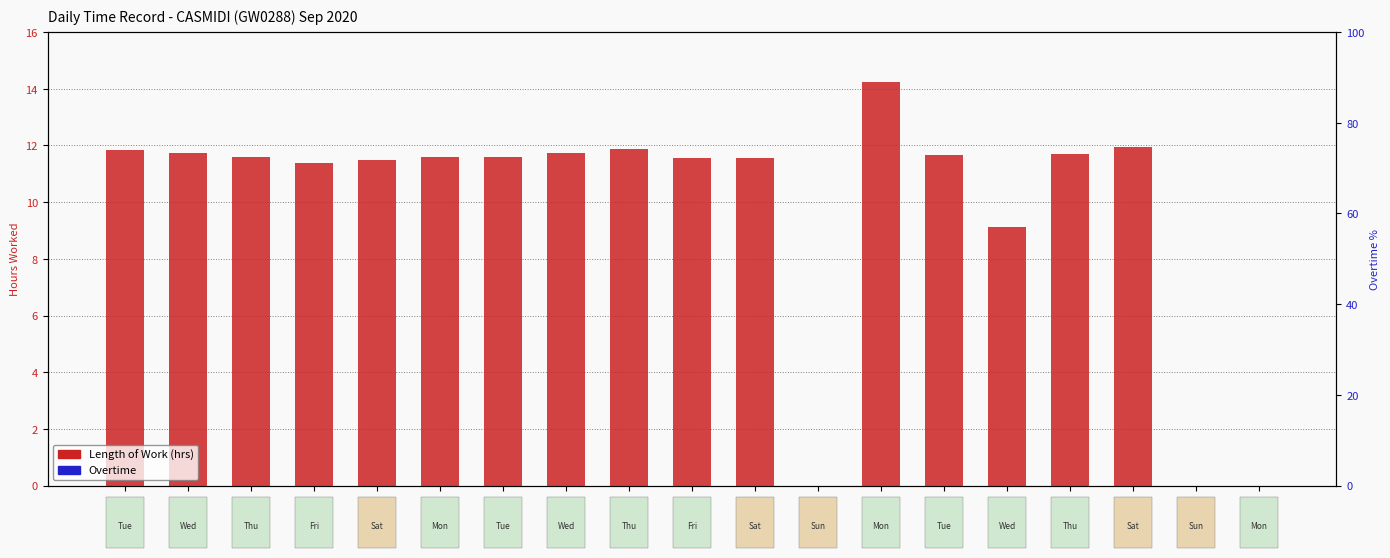

At which label does Length of Work (hrs) reach its peak?

Sep-14